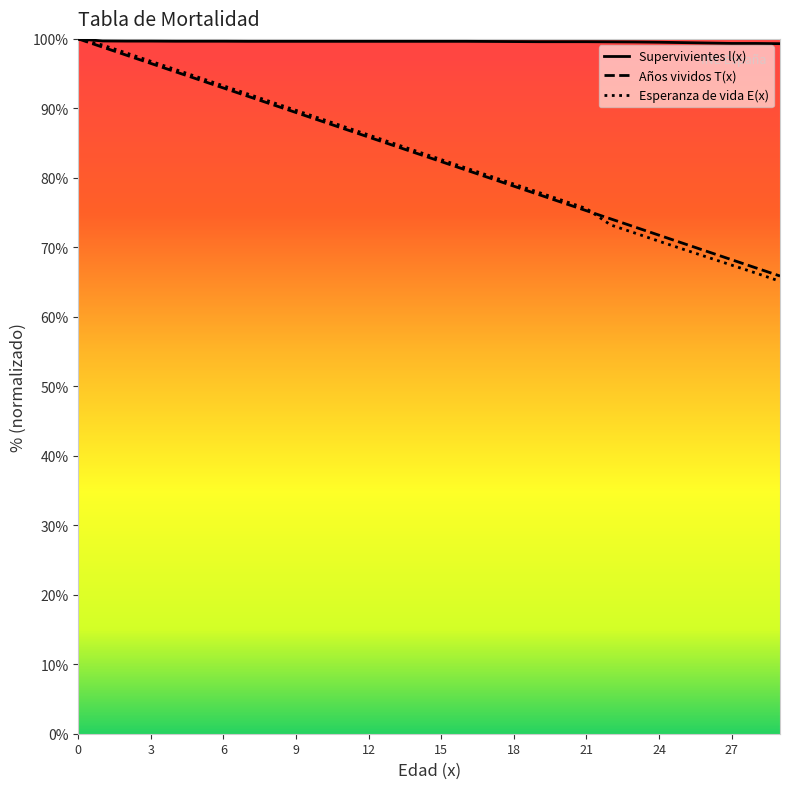

Does the chart display data point markers on the line(s)?

No